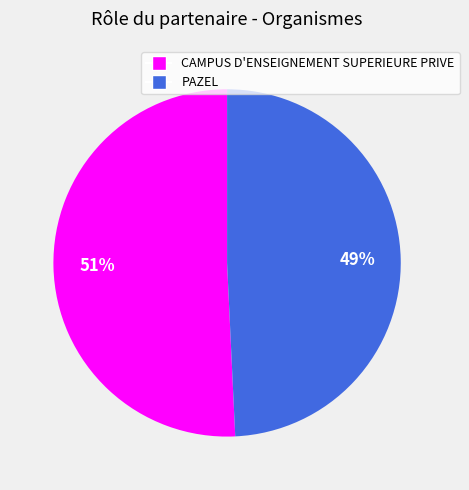

To the nearest percent, what percentage of the pie is CAMPUS D'ENSEIGNEMENT SUPERIEURE PRIVE?

51%